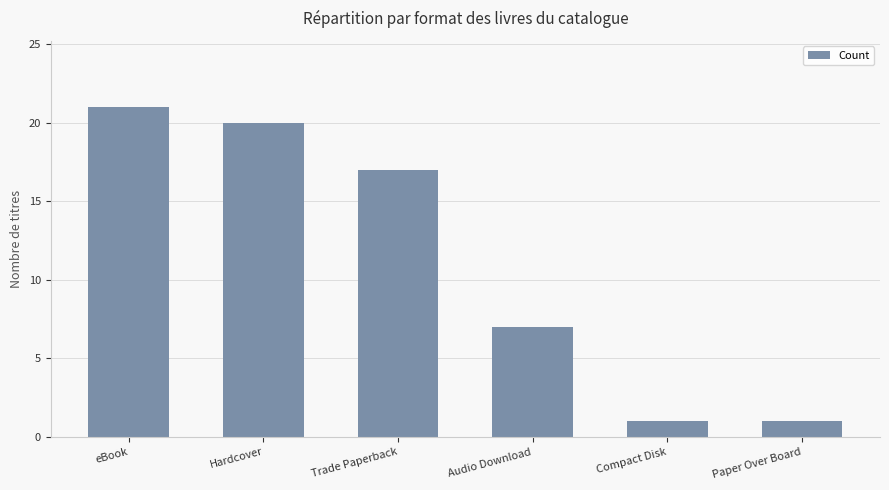

What is the smallest value displayed?

1